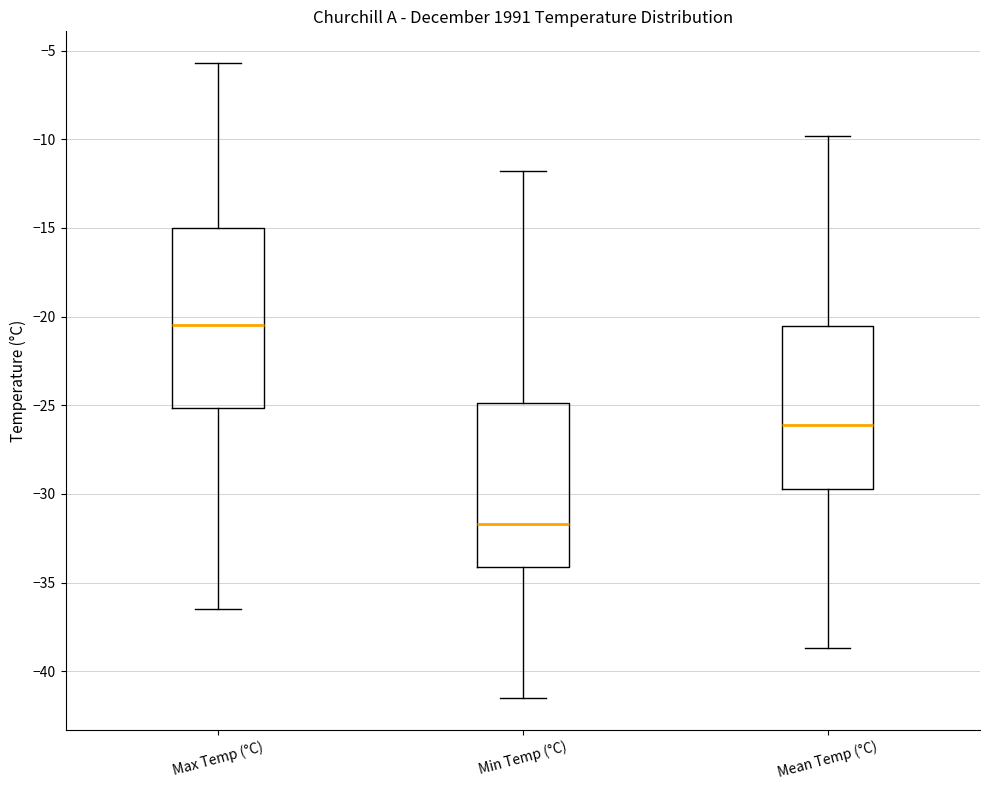

Reading left to right, read every box against the y-axis: the position of its median line, the range the box covers, and the ends of its whiskers. The values are not printed on the chart, so give them approximately, as read against the axis.

Max Temp (°C): median -20.5, box -25.0 to -15.0, whiskers -36.5 to -5.5
Min Temp (°C): median -31.5, box -34.0 to -25.0, whiskers -41.5 to -12.0
Mean Temp (°C): median -26.0, box -29.5 to -20.5, whiskers -38.5 to -10.0